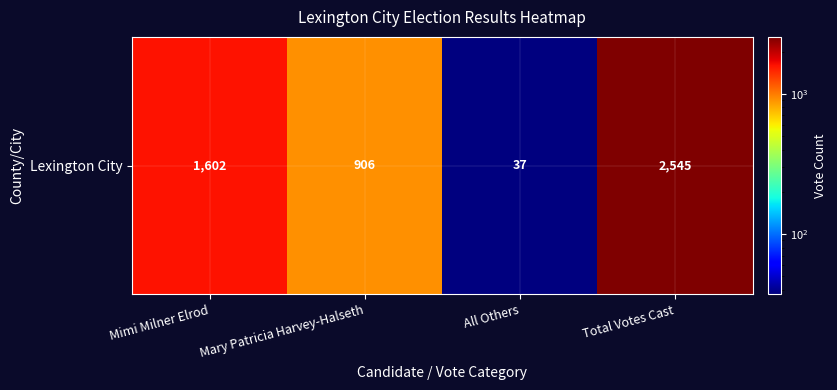

What is the maximum value shown in the chart?

2545